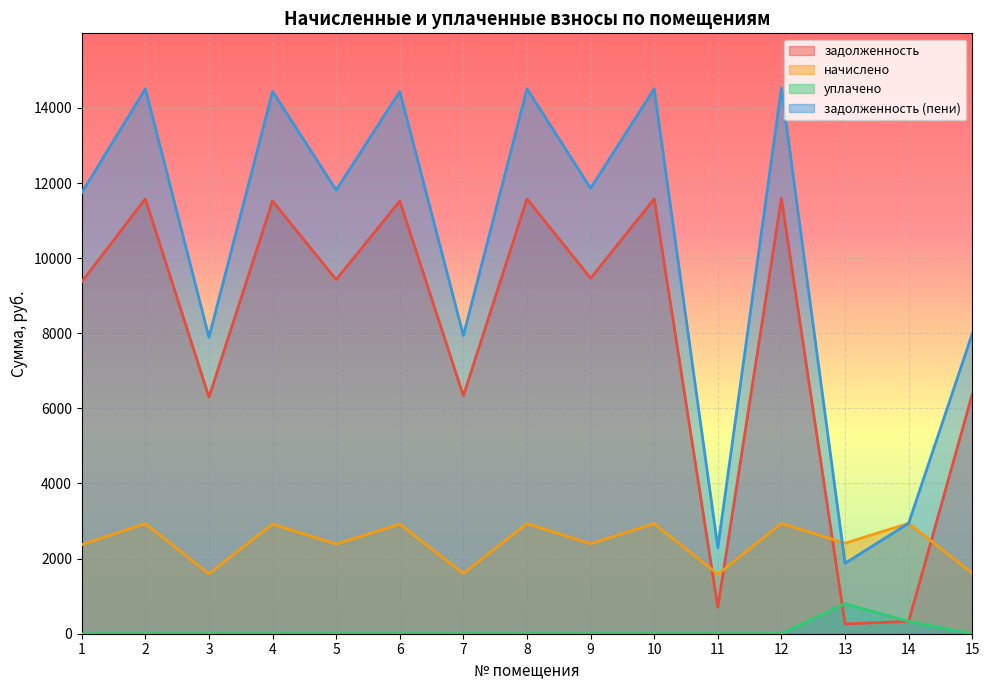

How many lines are shown in the chart?

4